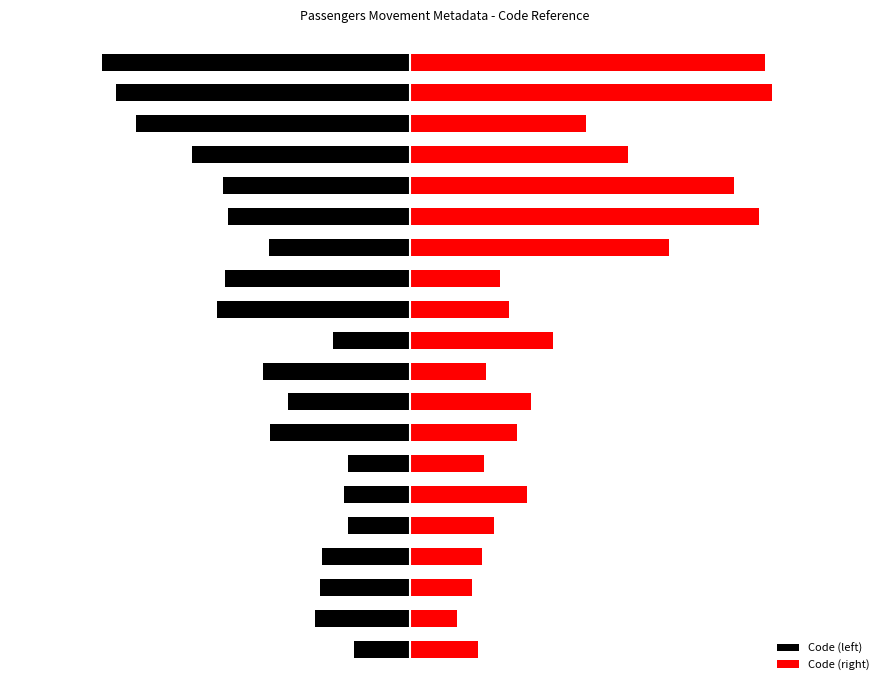

At which label is Code (left) closest to -2?

14